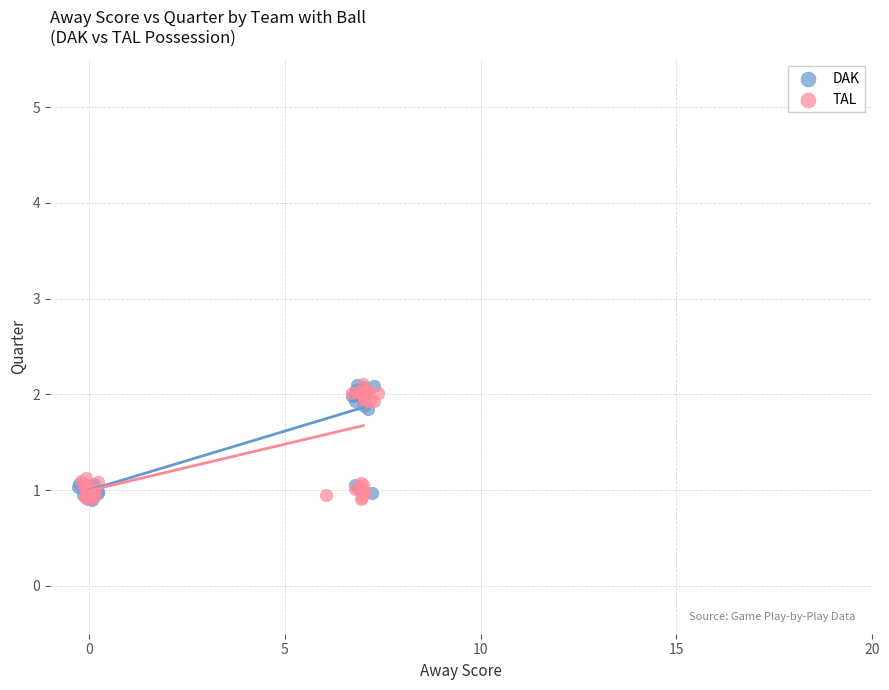

What are all the series names shown in the legend?

DAK, TAL